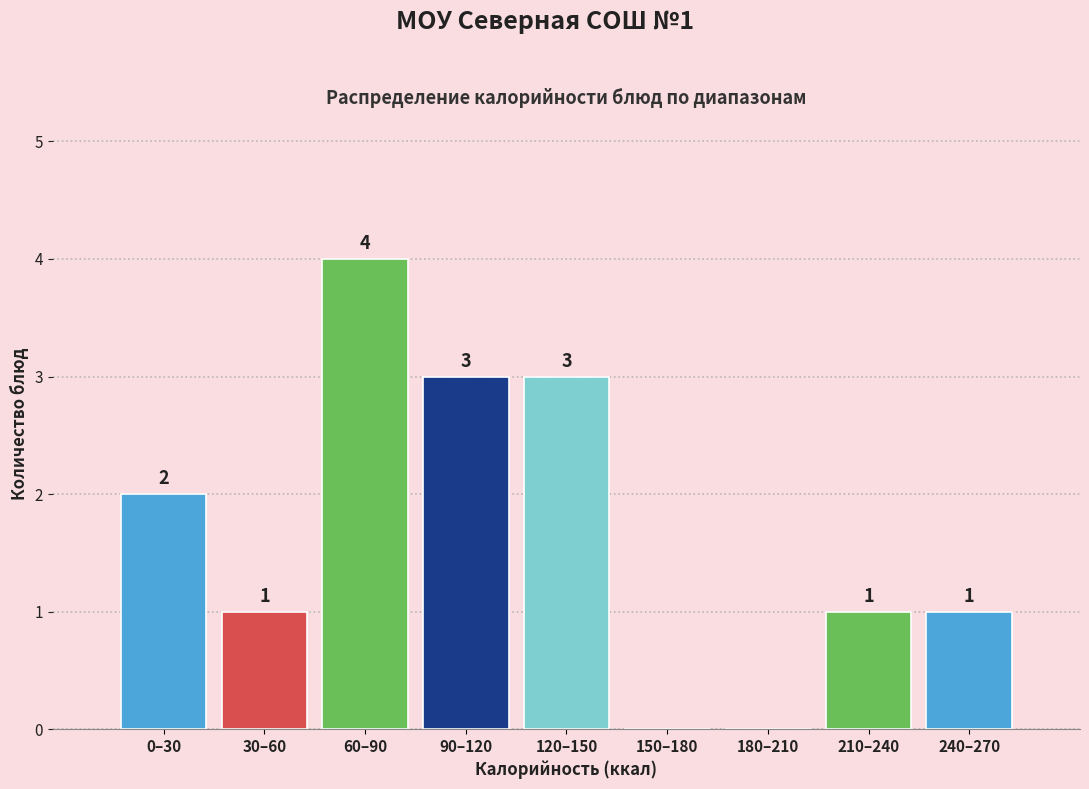

Reading right to left, what are all the values shown in this chart?

240–270=1	210–240=1	180–210=0	150–180=0	120–150=3	90–120=3	60–90=4	30–60=1	0–30=2